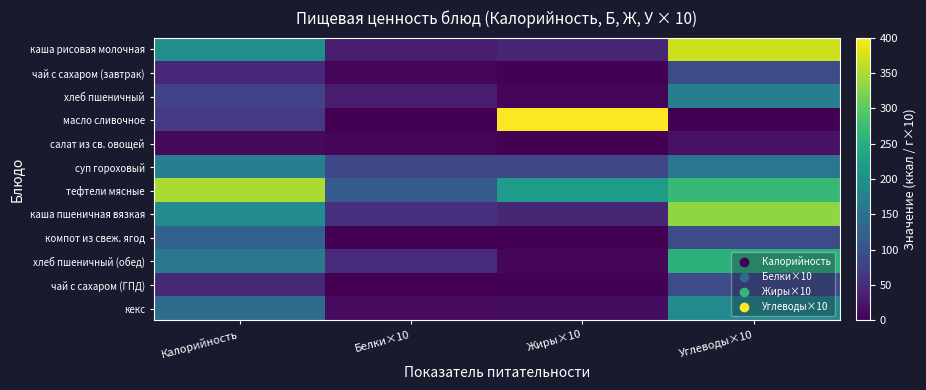

Reading right to left, what are all the values shown in this chart?

каша рисовая молочная: Углеводы×10=369.8	Жиры×10=40.7	Белки×10=30.9	Калорийность=197.0
чай с сахаром (завтрак): Углеводы×10=93.2	Жиры×10=0.1	Белки×10=5.0	Калорийность=44.4
хлеб пшеничный: Углеводы×10=171.0	Жиры×10=5.0	Белки×10=32.0	Калорийность=80.4
масло сливочное: Углеводы×10=1.3	Жиры×10=400.0	Белки×10=0.8	Калорийность=66.0
салат из св. овощей: Углеводы×10=18.9	Жиры×10=0.9	Белки×10=5.7	Калорийность=10.7
суп гороховый: Углеводы×10=157.3	Жиры×10=84.4	Белки×10=85.3	Калорийность=173.0
тефтели мясные: Углеводы×10=268.1	Жиры×10=218.9	Белки×10=113.2	Калорийность=348.9
каша пшеничная вязкая: Углеводы×10=333.8	Жиры×10=42.3	Белки×10=54.3	Калорийность=193.0
компот из свеж. ягод: Углеводы×10=93.2	Жиры×10=0.1	Белки×10=0.5	Калорийность=124.0
хлеб пшеничный (обед): Углеводы×10=256.5	Жиры×10=7.5	Белки×10=48.0	Калорийность=160.8
чай с сахаром (ГПД): Углеводы×10=93.2	Жиры×10=0.1	Белки×10=0.5	Калорийность=44.4
кекс: Углеводы×10=191.9	Жиры×10=13.9	Белки×10=11.3	Калорийность=141.0